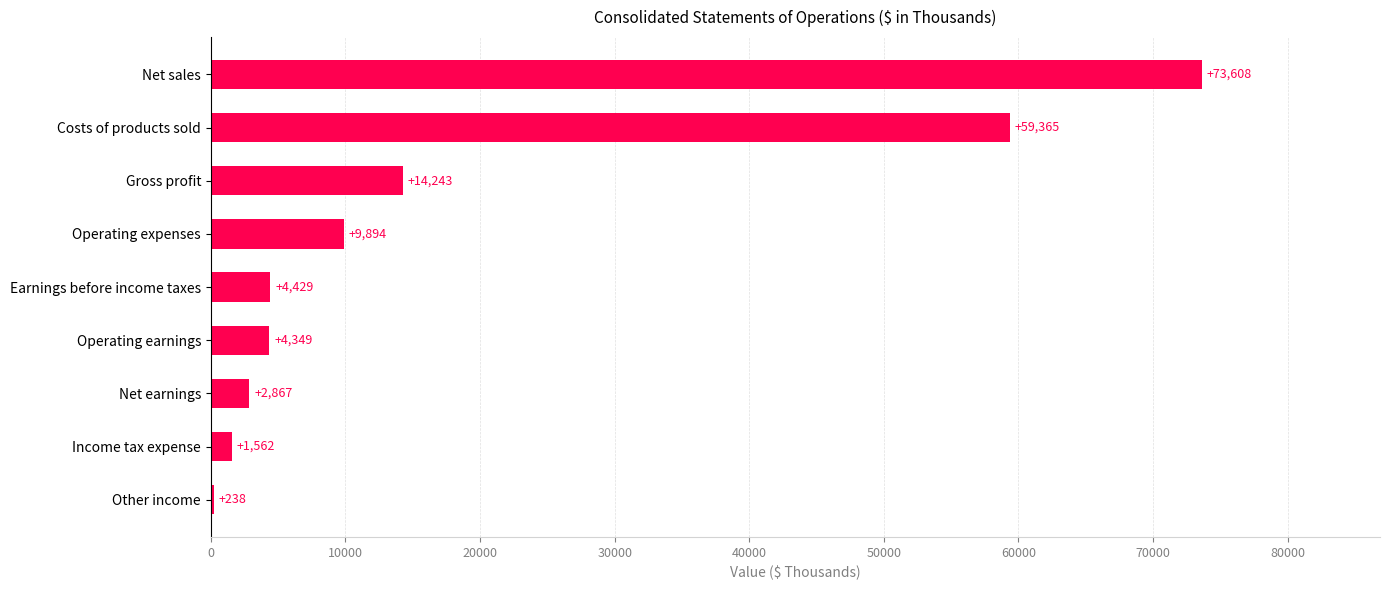

Where is the data nearest to the value 36923?

Costs of products sold